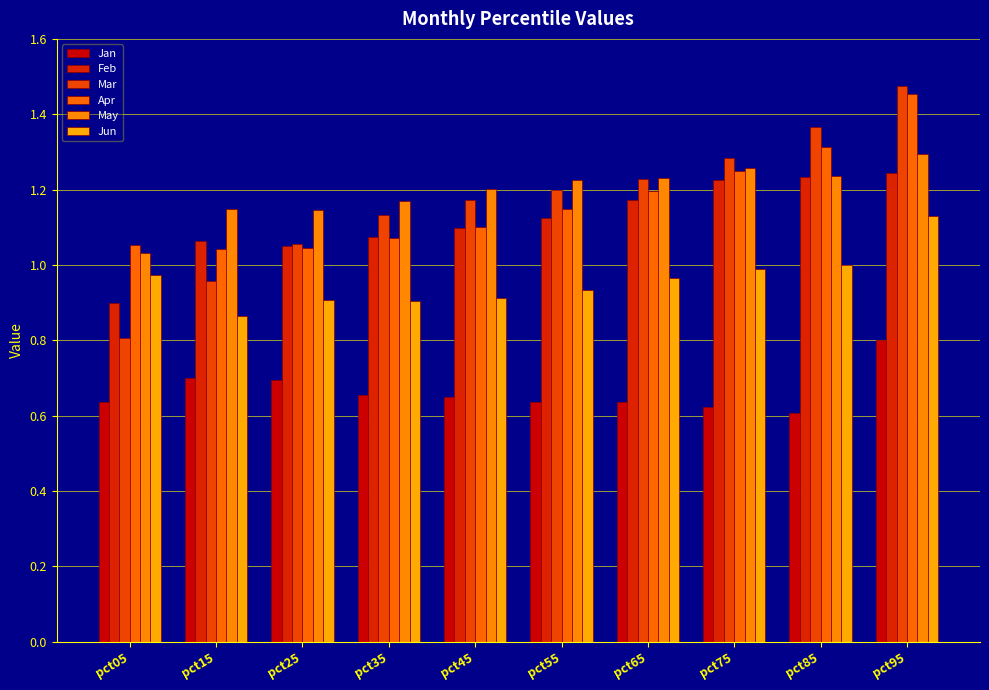

Rank the series at pct55 from highest to lowest value.

May, Mar, Apr, Feb, Jun, Jan